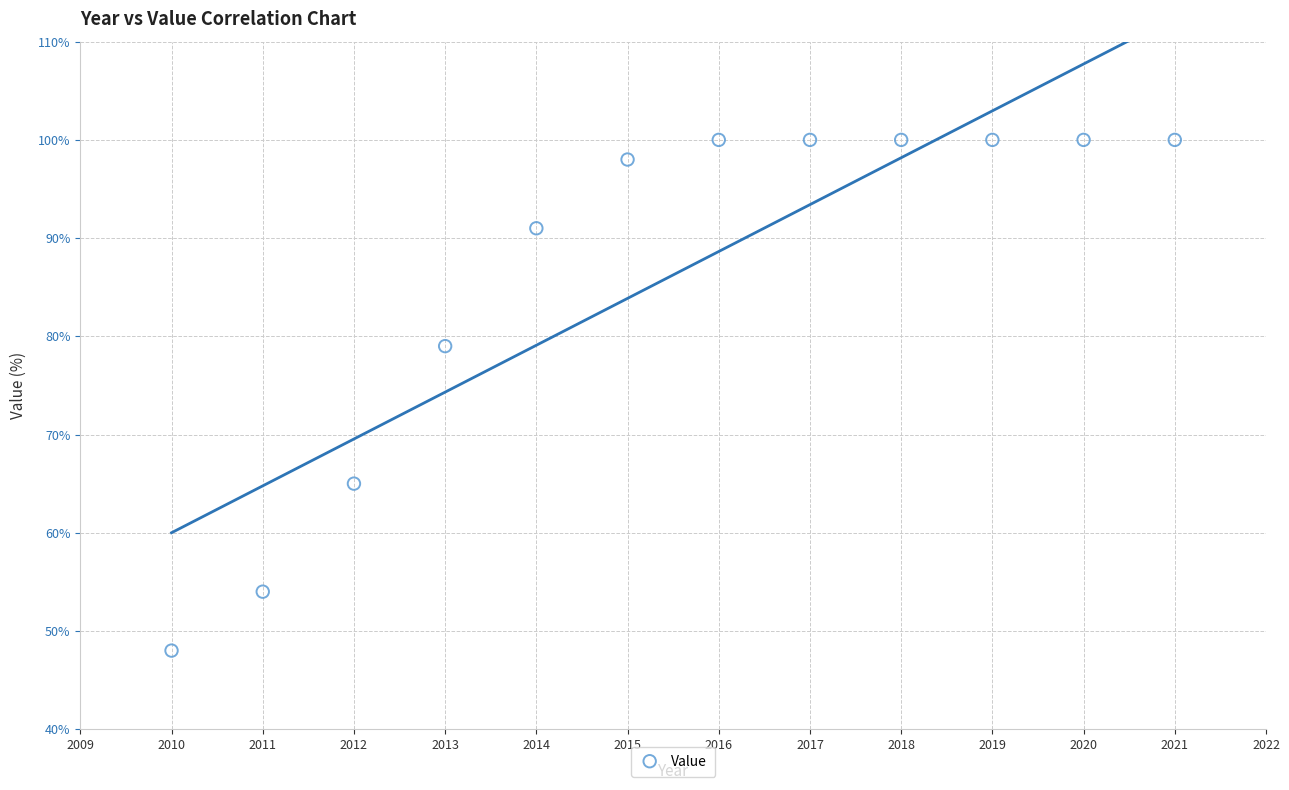

What is the average X value?

2016